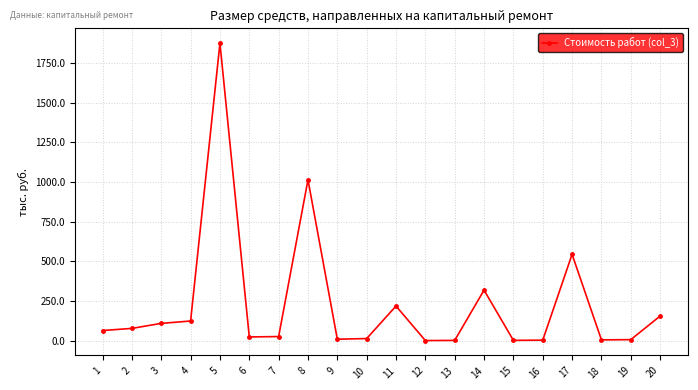

True or false: there are more than 1 points higher than both neighbors.

True